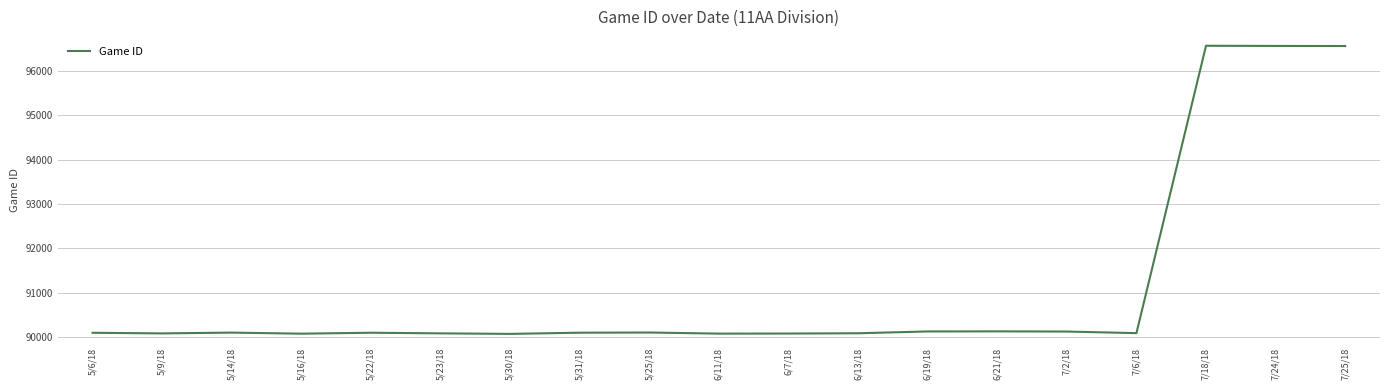

Is this an area chart (filled region under the line)?

No